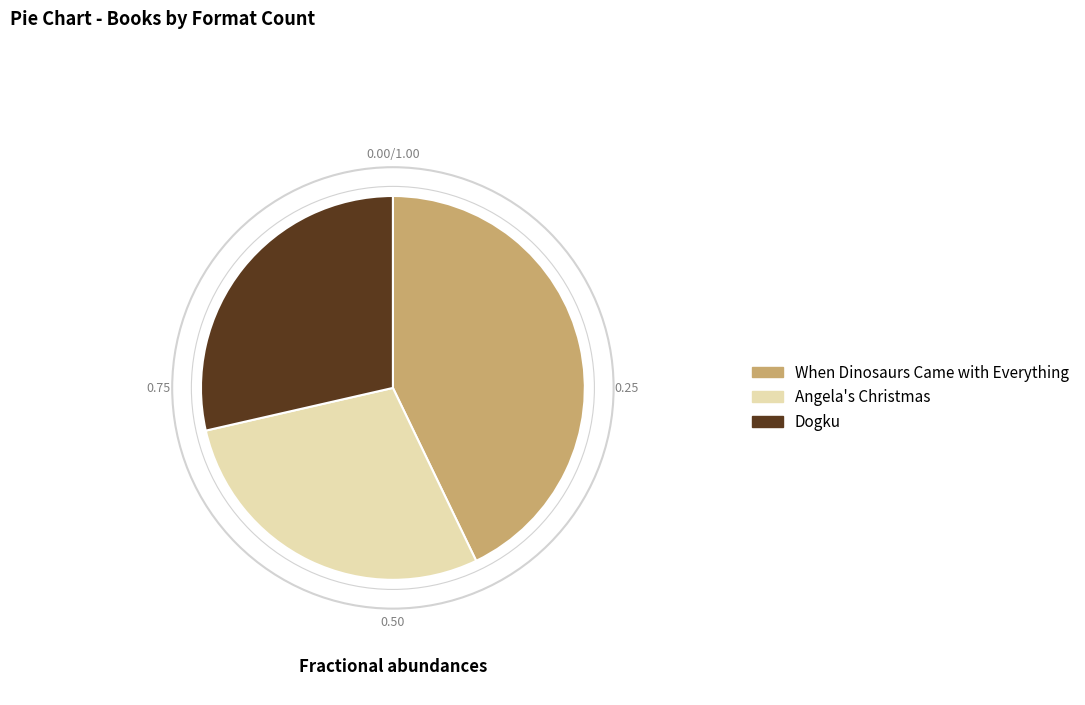

Between Angela's Christmas and When Dinosaurs Came with Everything, which is larger?

When Dinosaurs Came with Everything